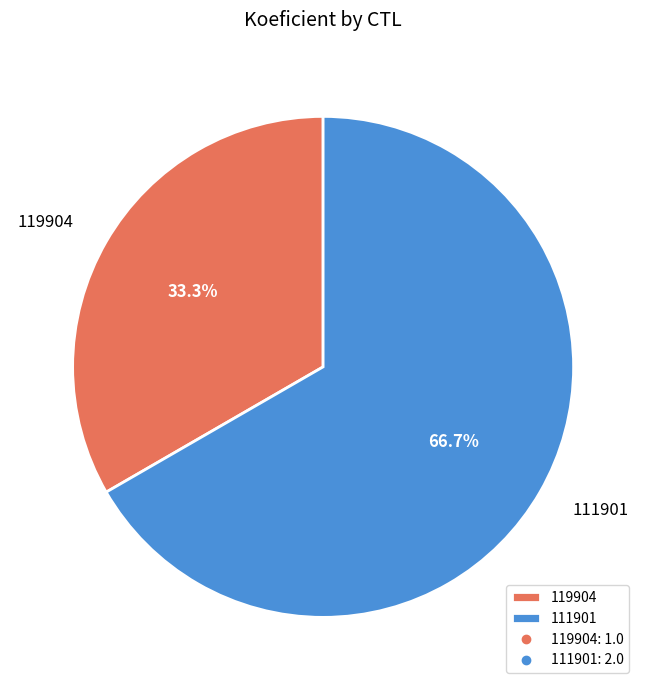

What is the majority slice?

111901